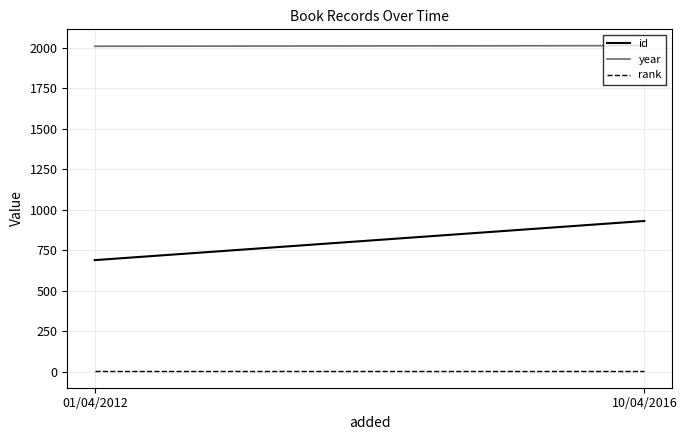

What is the minimum value shown in the chart?

1